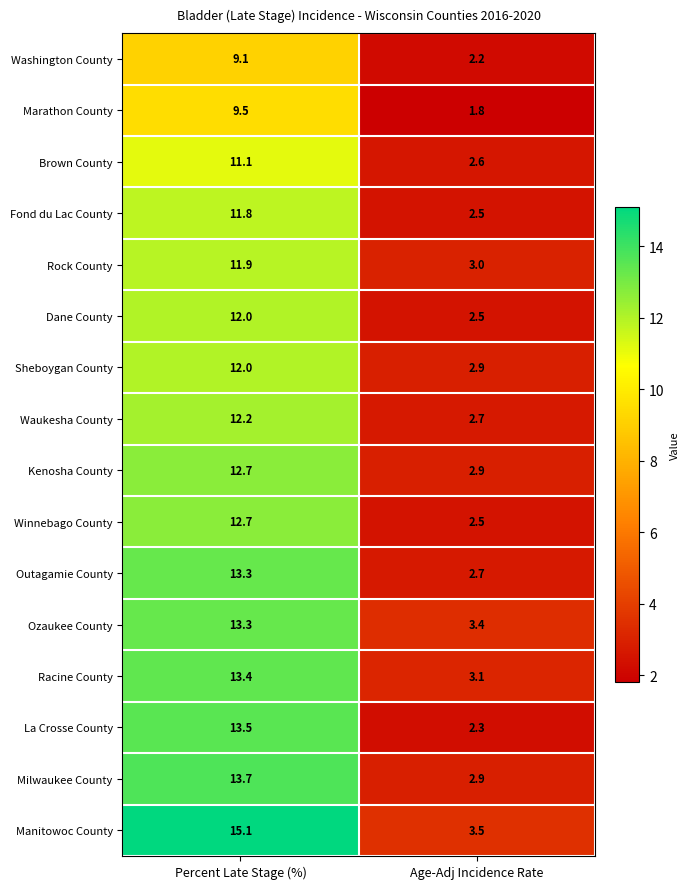

Which series has the largest total across all categories?

Manitowoc County